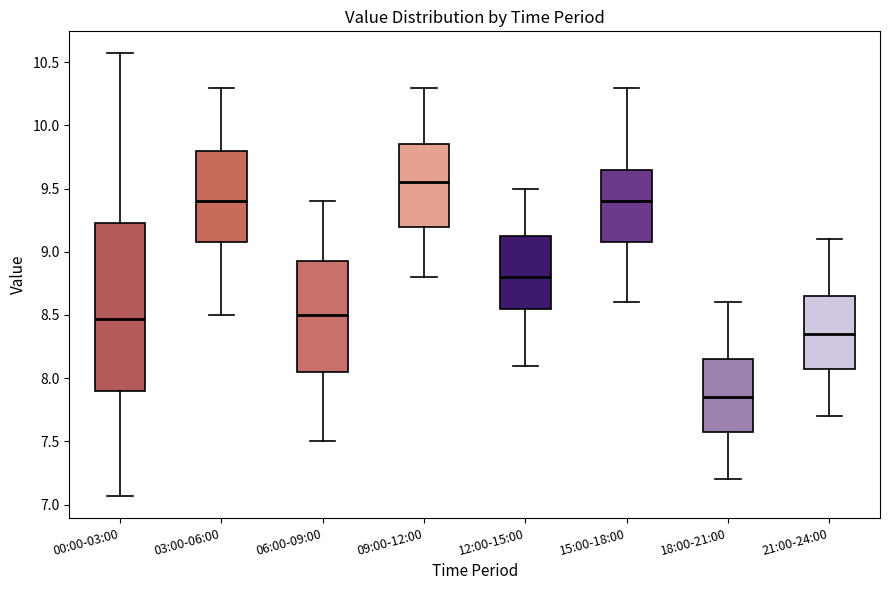

Where does the median line of the box for 15:00-18:00 sit on the y-axis? The values are not printed on the chart, so give them approximately, as read against the axis.

9.40